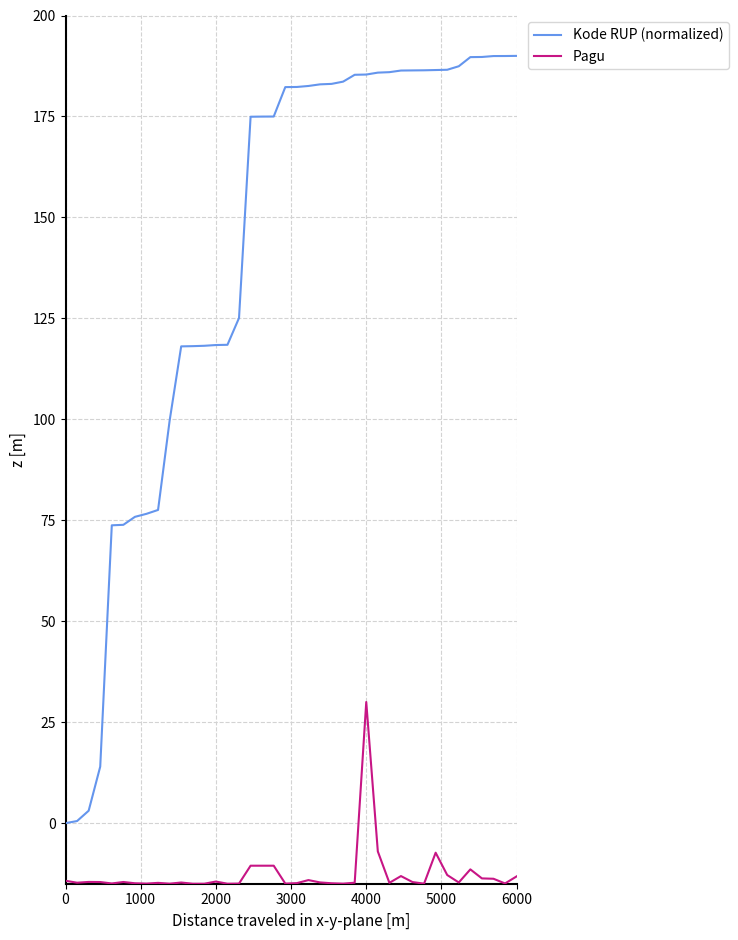

Rank the series by their maximum value, from lowest to highest.

Pagu, Kode RUP (normalized)